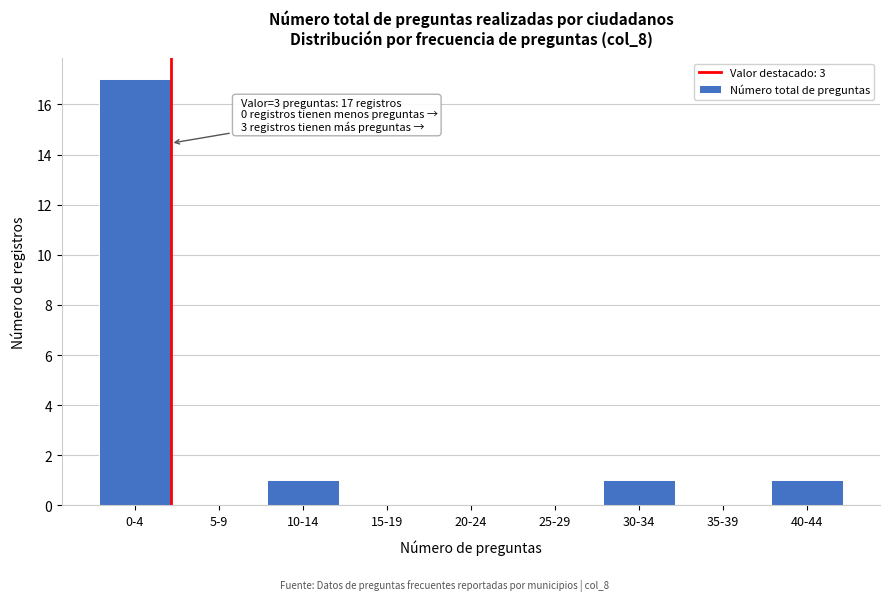

Reading right to left, extract all data points from this chart.

40-44=1	35-39=0	30-34=1	25-29=0	20-24=0	15-19=0	10-14=1	5-9=0	0-4=17